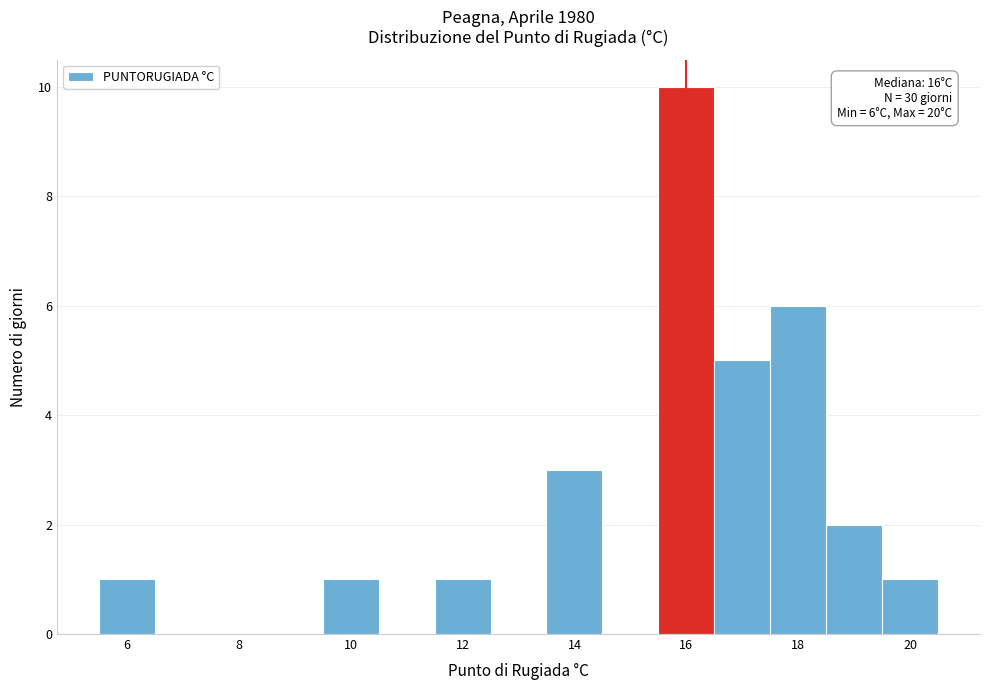

Over which range of the x-axis is the bar tallest?

15.5 to 16.5